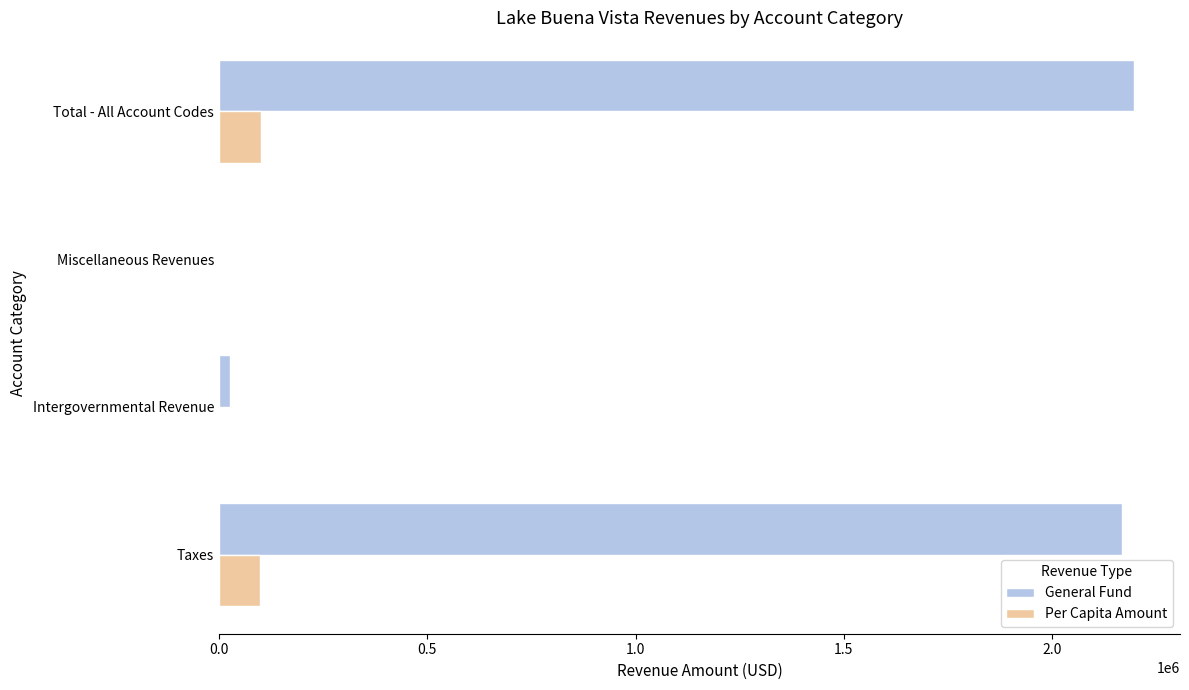

At which label is General Fund closest to 1099460?

Taxes